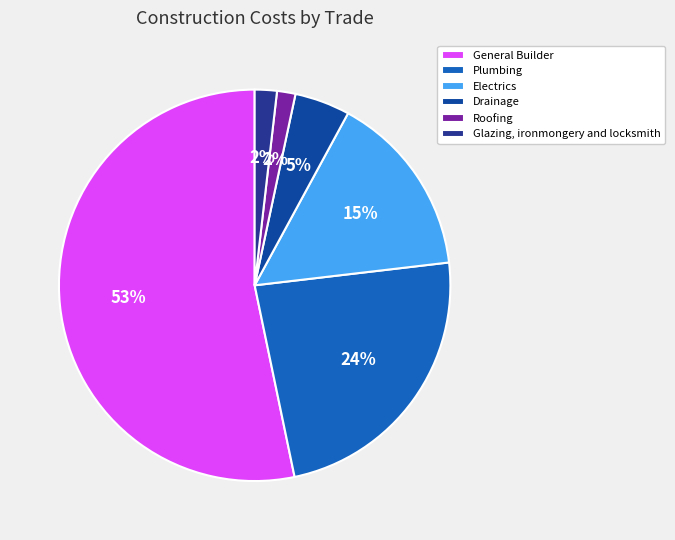

What percentage is NOT represented by Roofing?

98.5%